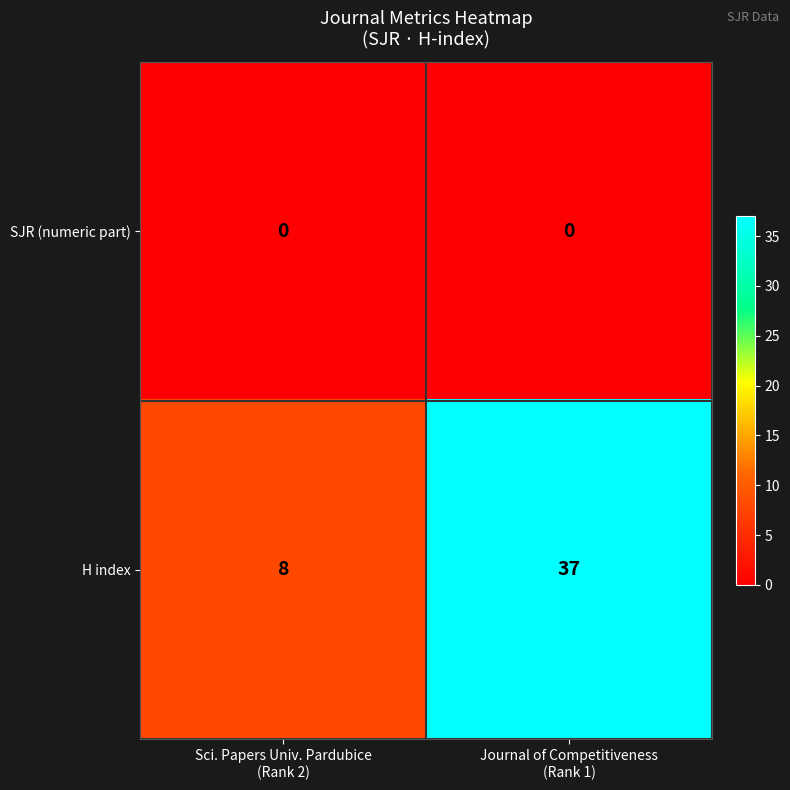

Which series has the largest range (max minus min)?

H index